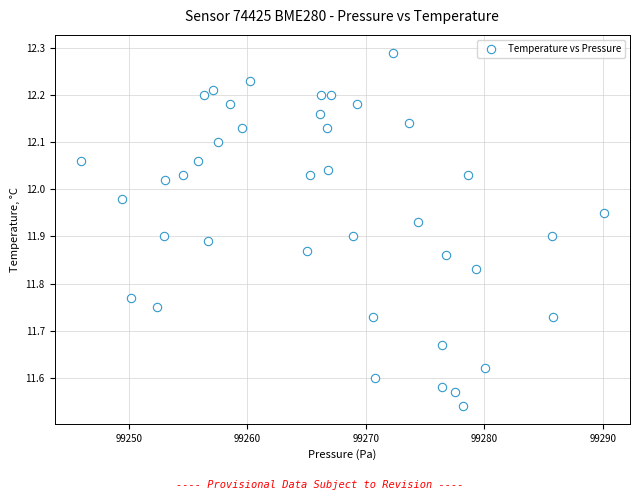

What is the range of X values (max minus min)?

44.1